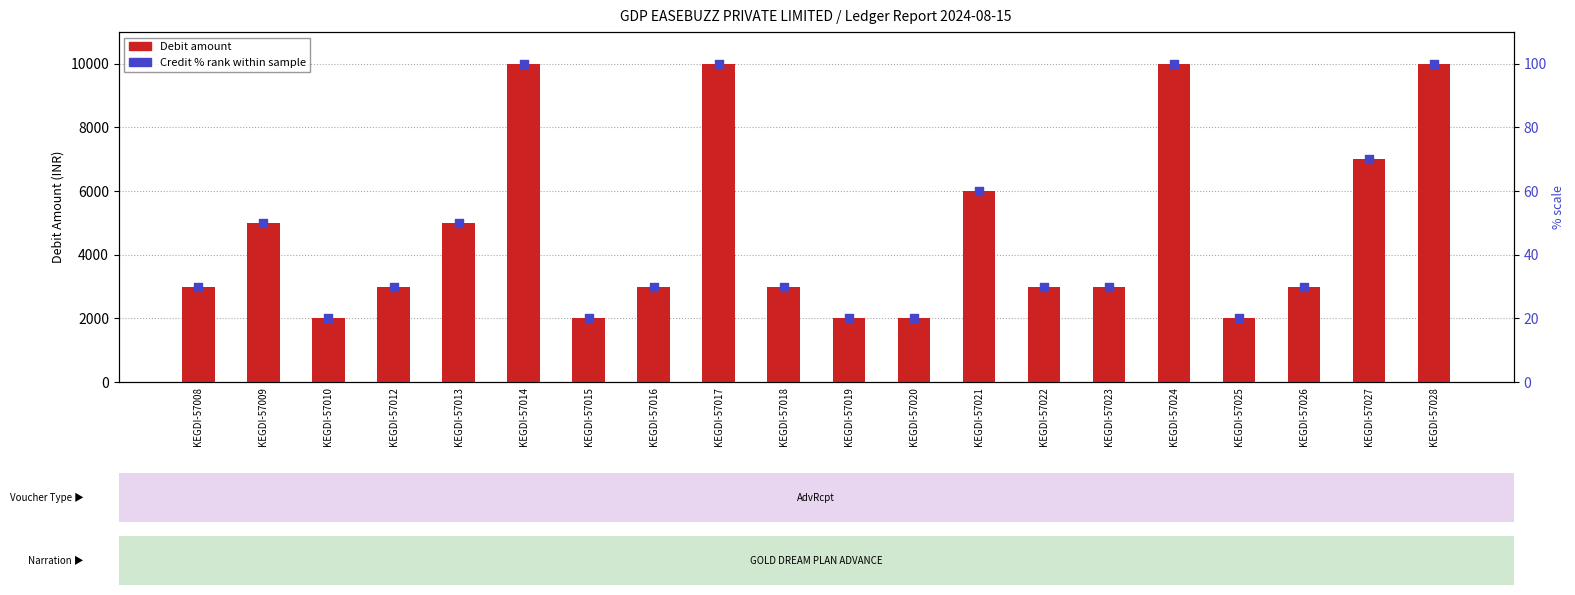

Which series reaches the maximum Y coordinate?

Debit